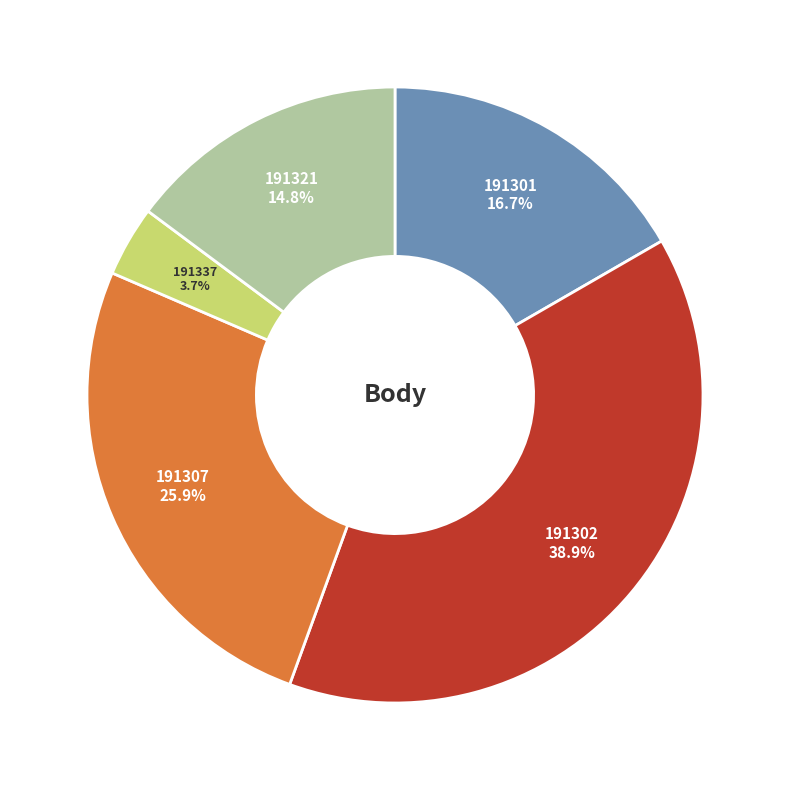

Is there any slice that represents more than half of the pie?

No